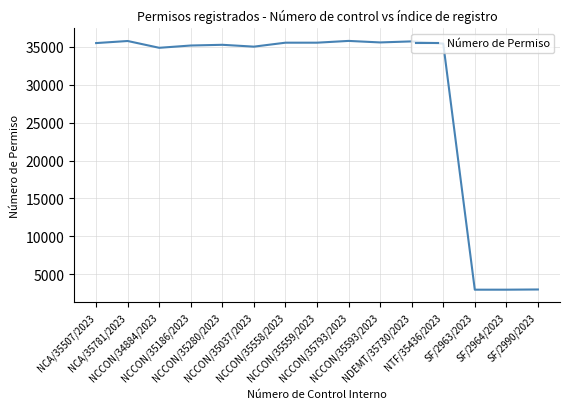

What is the greatest value displayed?

35793